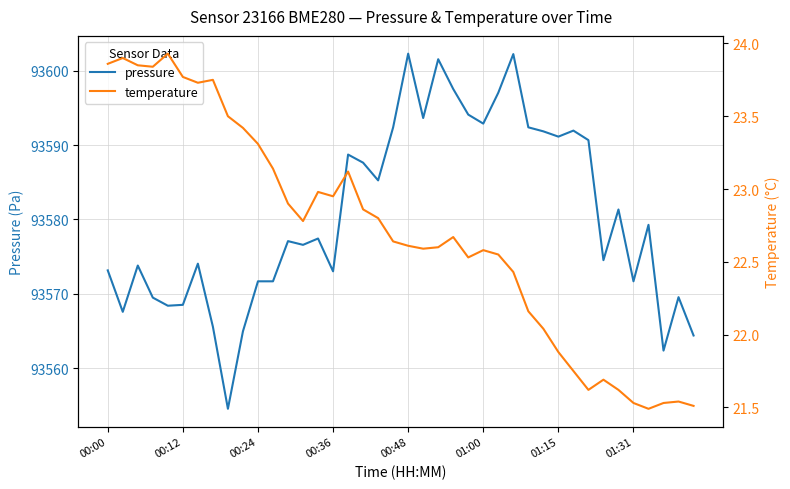

What is the lowest value of the pressure series?

93554.6